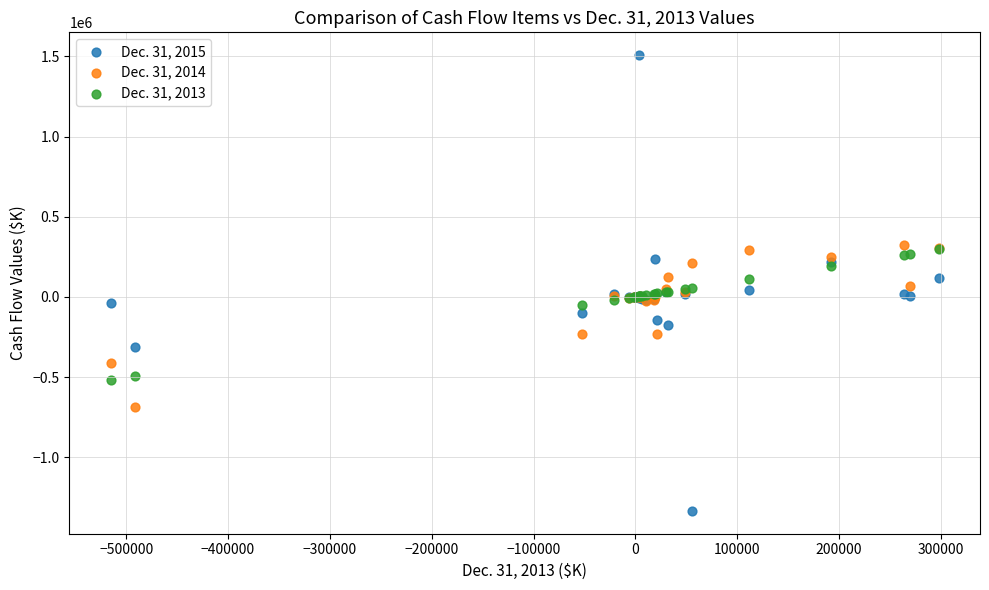

Which series has the widest spread of Y values?

Dec. 31, 2015